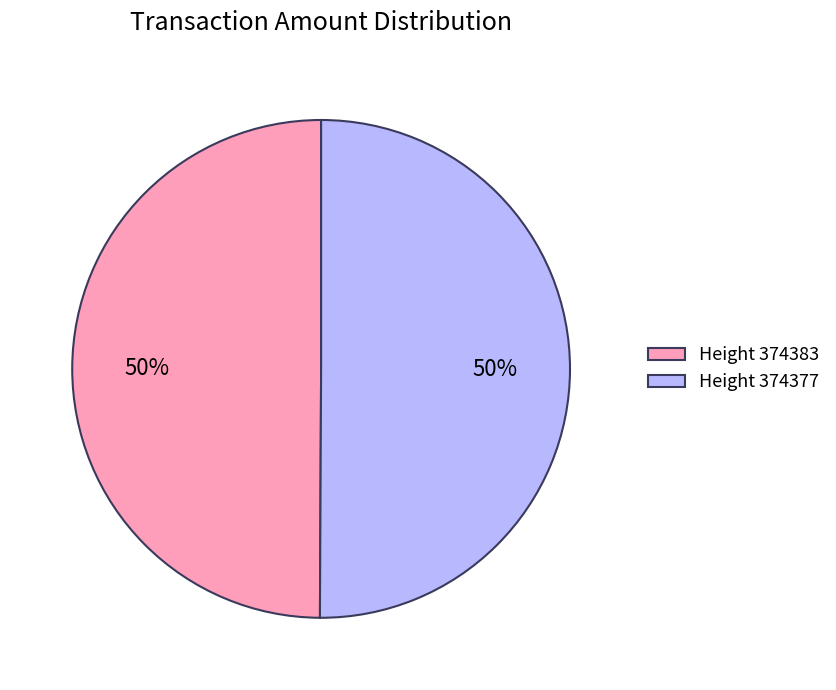

What is the ratio of the value at Height 374377 to the value at Height 374383?

1.0